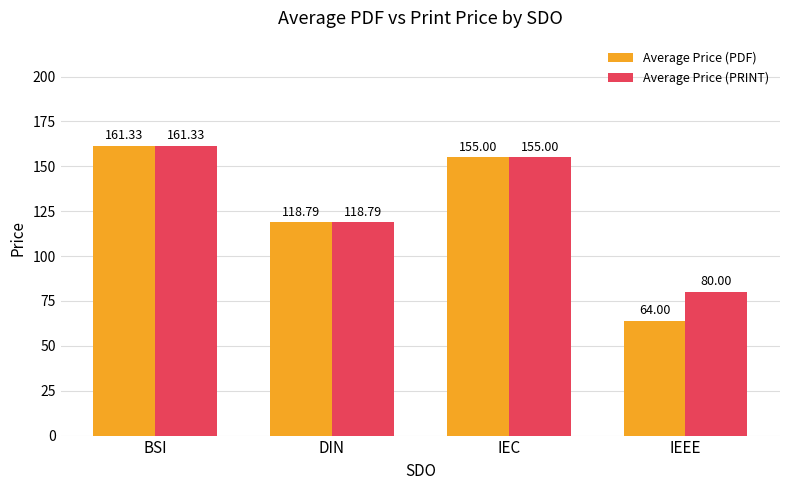

At which label does Average Price (PDF) reach its peak?

BSI